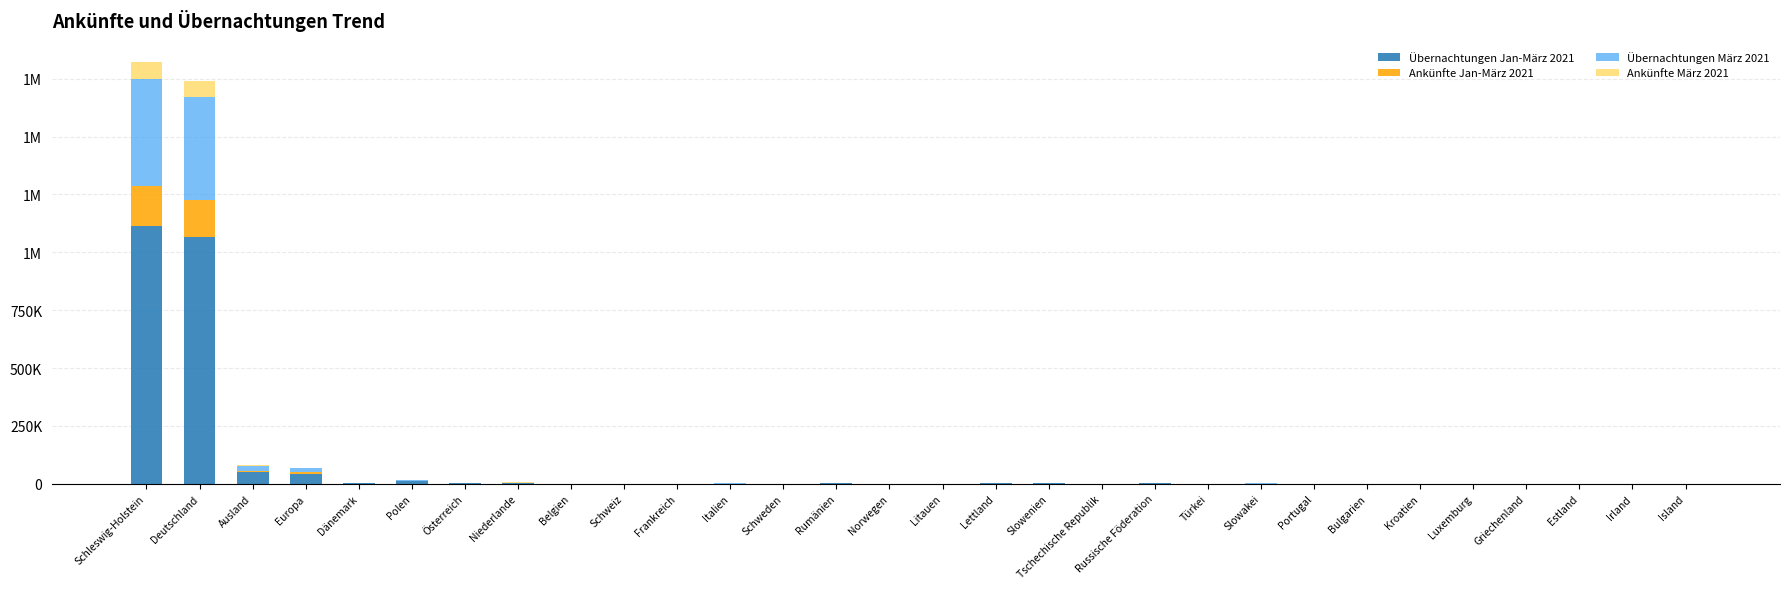

What position from the left is Irland?

29